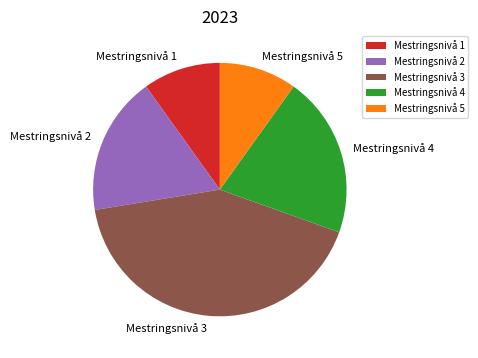

Between Mestringsnivå 1 and Mestringsnivå 3, which is larger?

Mestringsnivå 3